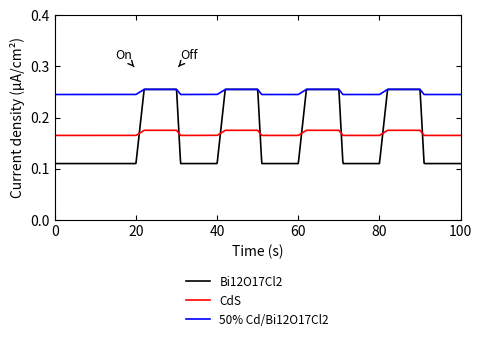

Which series has the largest total across all categories?

50% Cd/Bi12O17Cl2